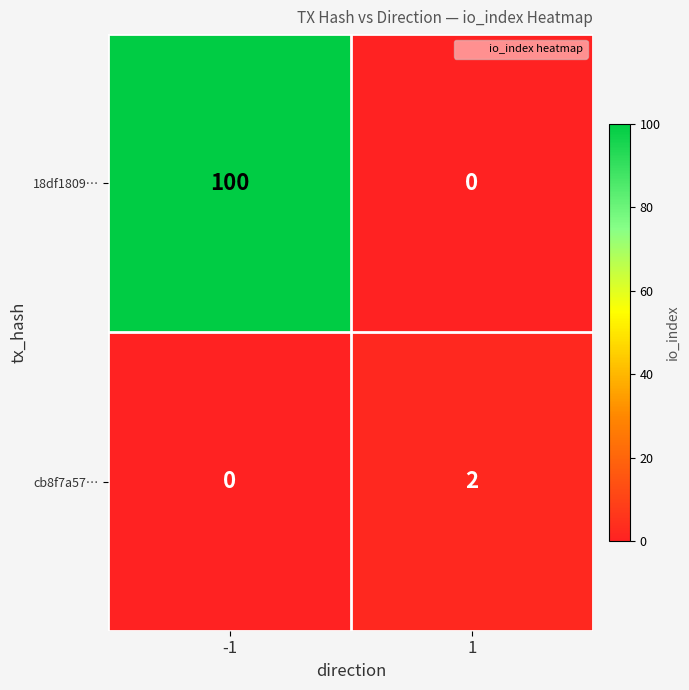

What is the difference between the maximum and minimum values in the 18df1809… series?

100